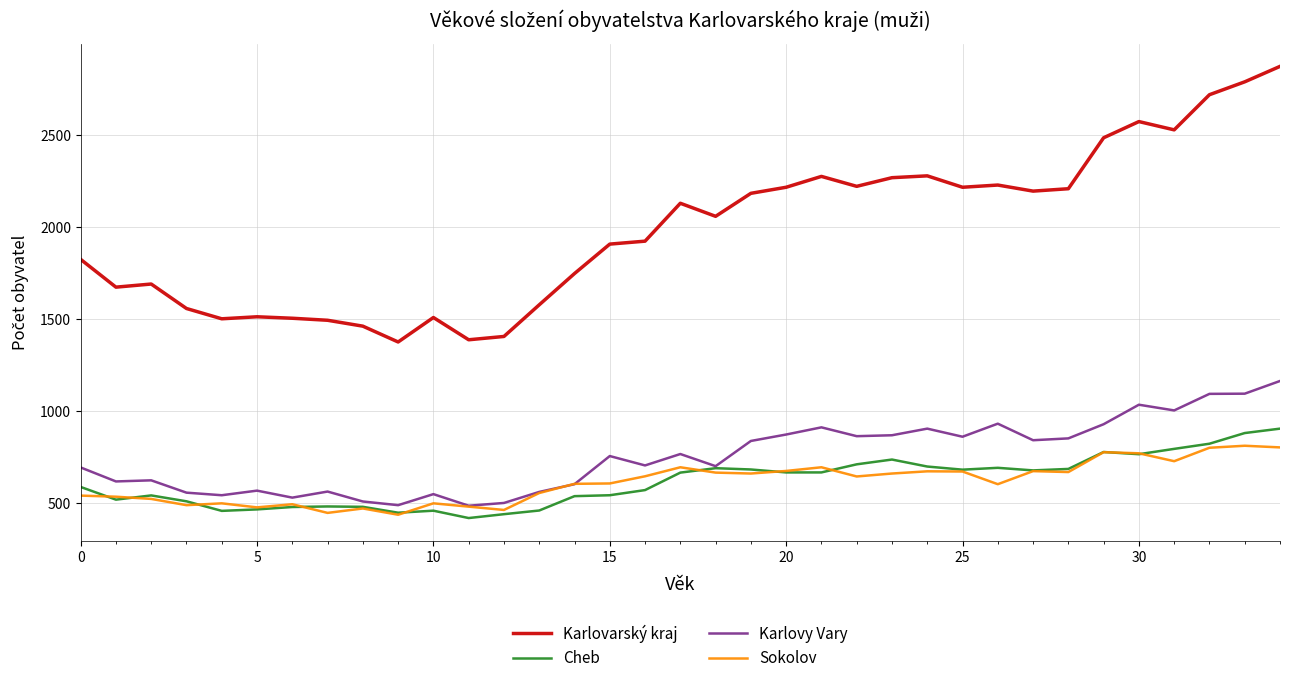

Rank the series by their maximum value, from lowest to highest.

Sokolov, Cheb, Karlovy Vary, Karlovarský kraj